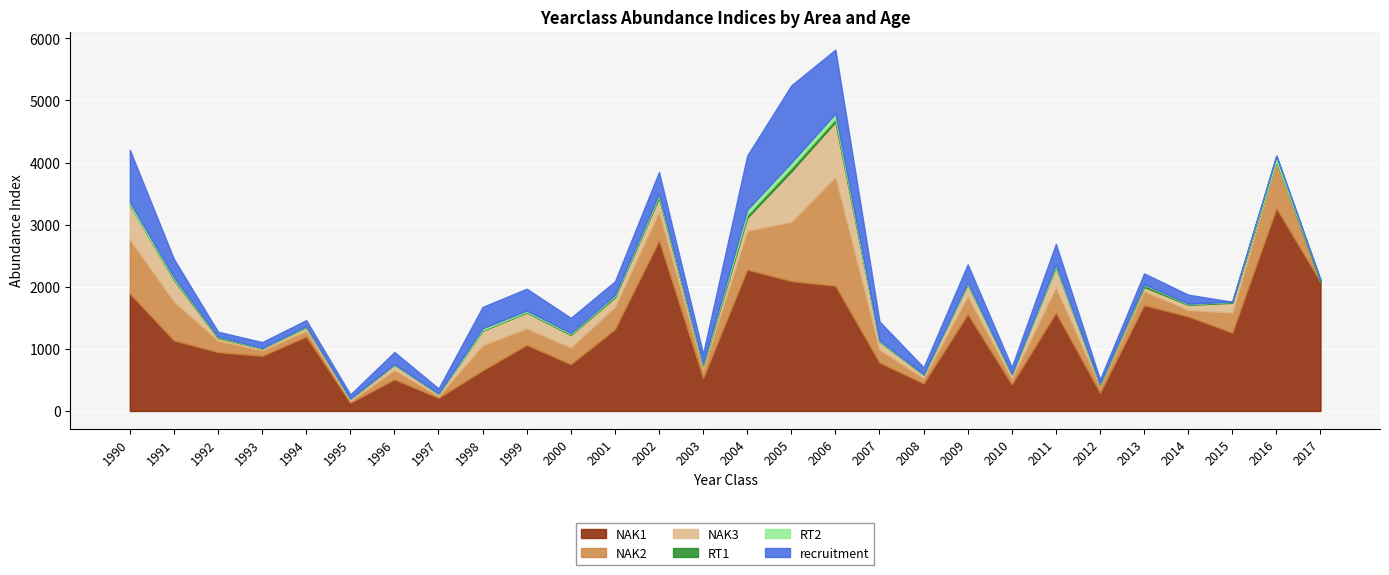

How many data points in NAK1 are above 1198?

14